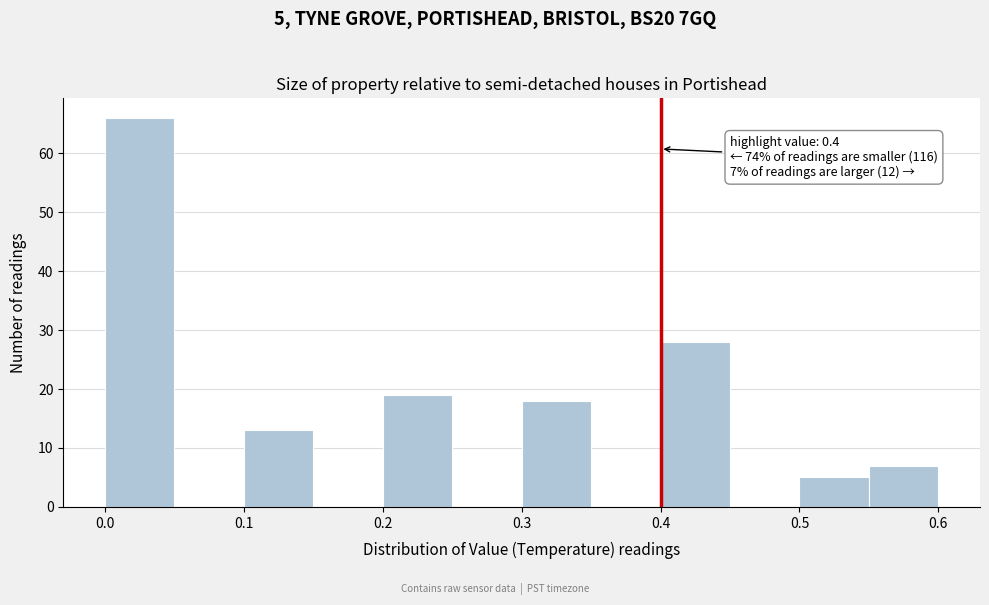

Over which range of the x-axis is the bar tallest?

0.00 to 0.05